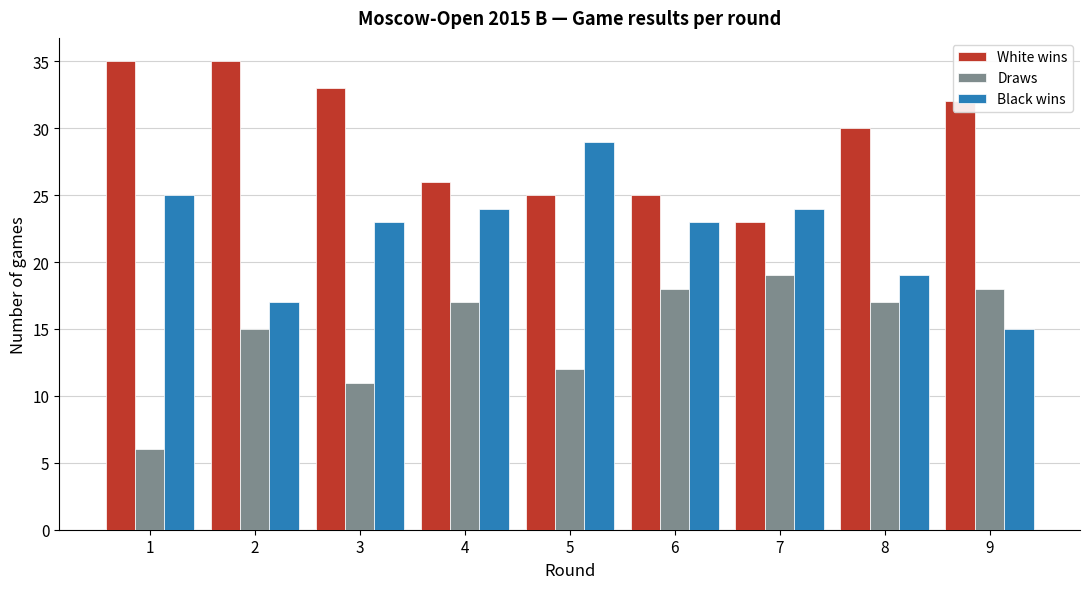

True or false: Black wins has a value of 5 at 8.

False